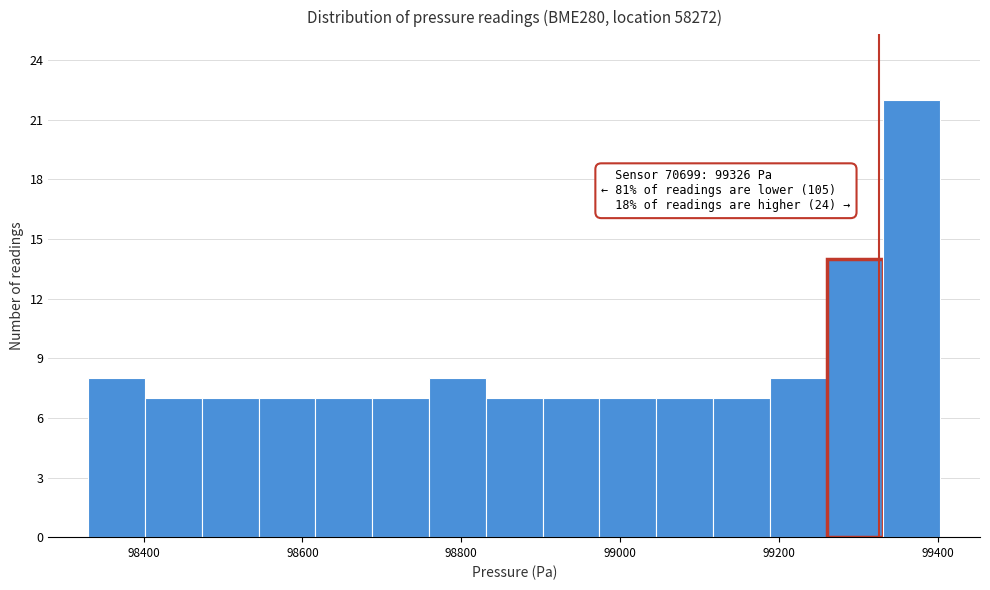

Around what value on the x-axis is the tallest bar? Give the approximate position of its centre, as read against the axis.

99360